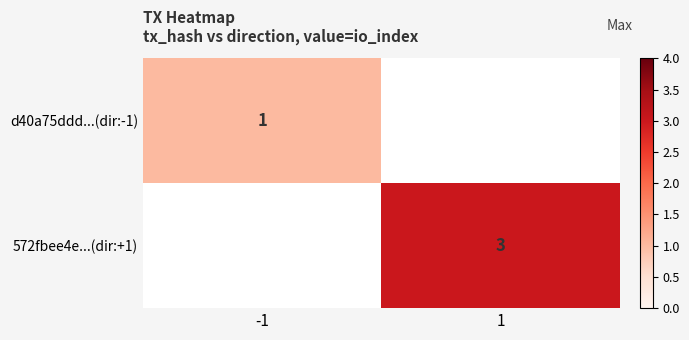

Is it true that d40a75ddd...(dir:-1) equals 1 at -1?

True